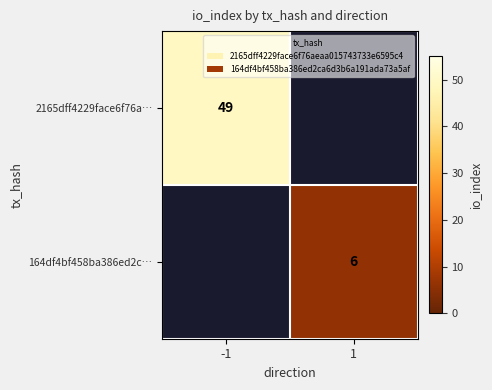

At how many categories does at least one series exceed 44?

1